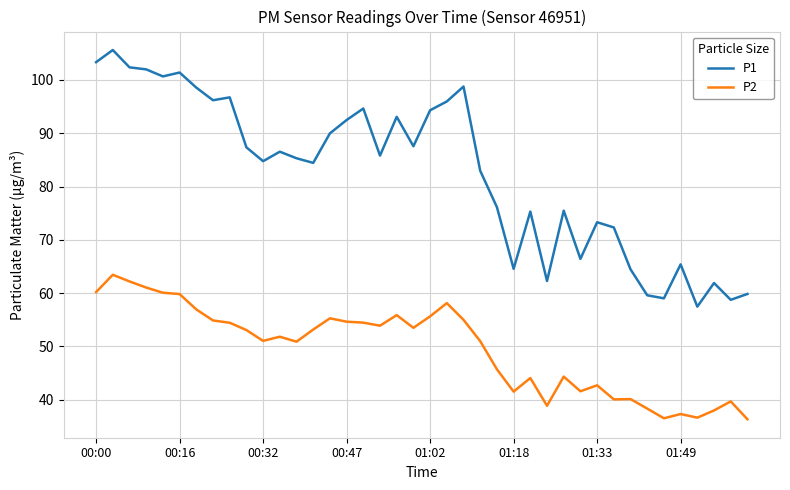

Which series has the largest total across all categories?

P1